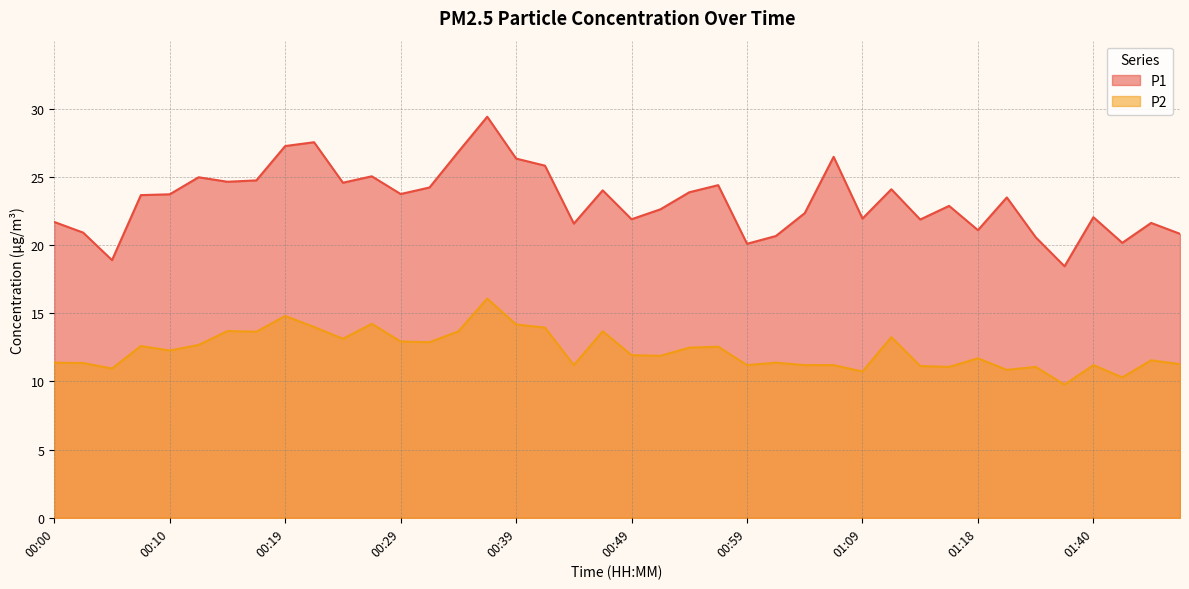

True or false: P1 has more than 0 interior local peaks.

True